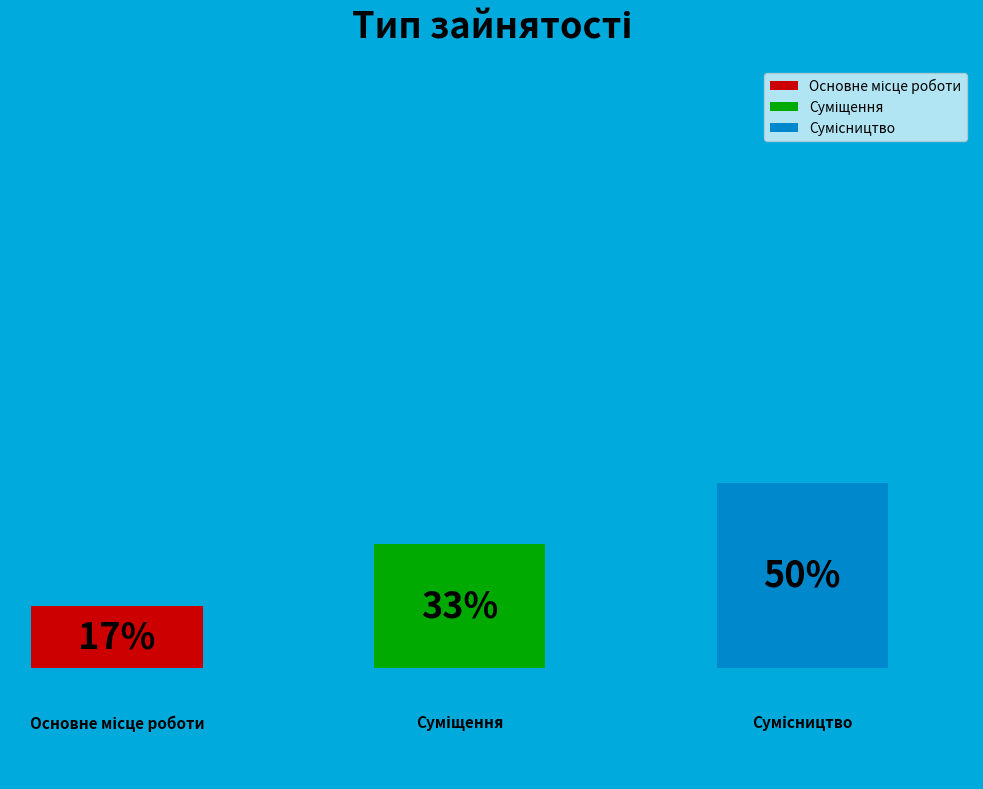

What is the largest slice in the pie chart?

Сумісництво